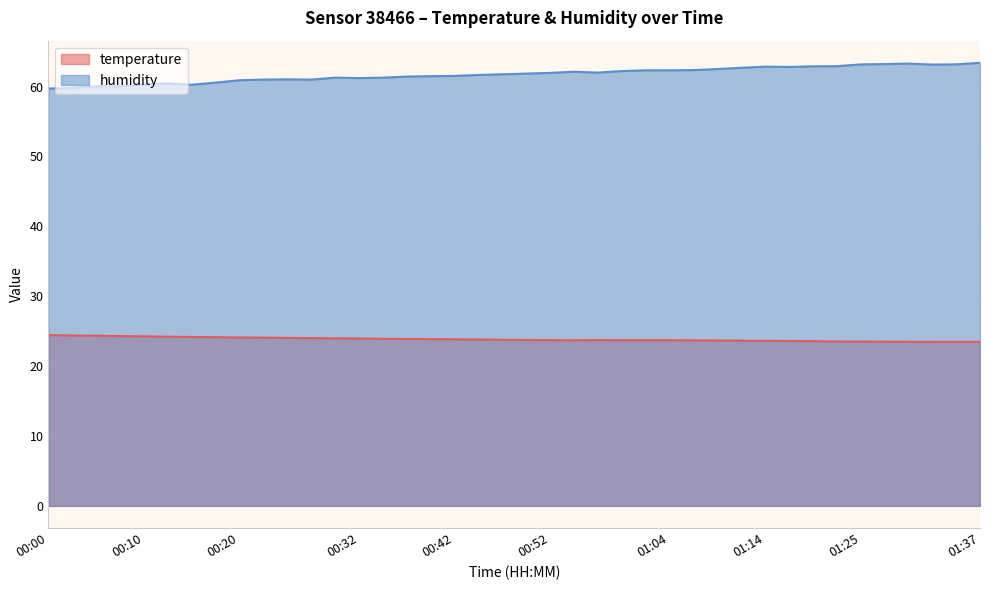

Is it true that humidity equals 61.3 at 00:35?

True